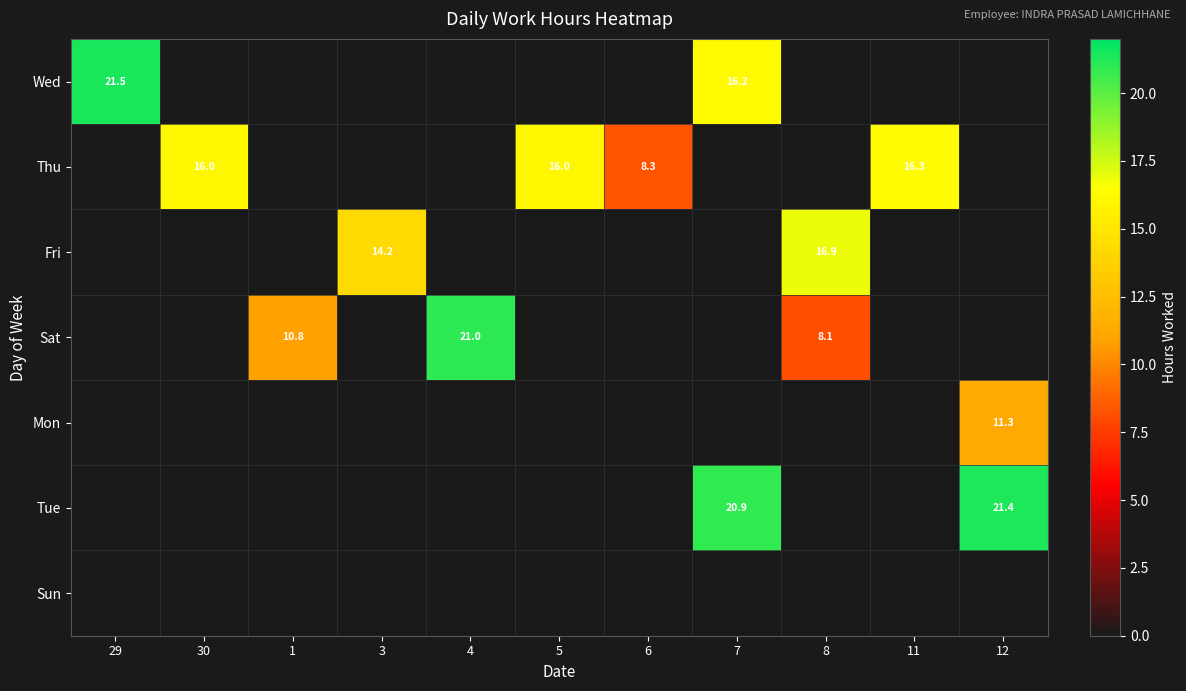

Count the number of categories in the chart.

11